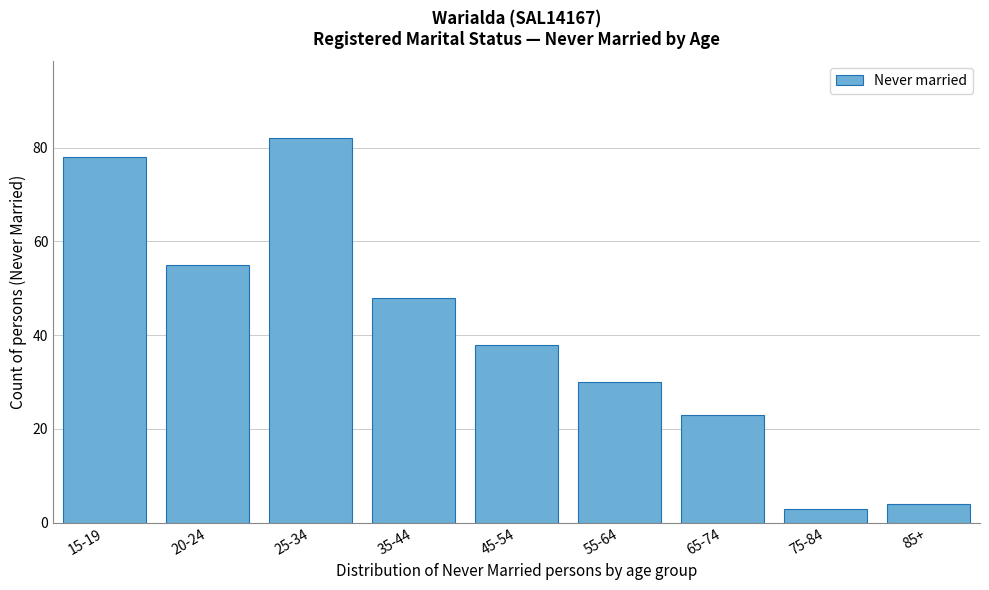

Reading right to left, extract all data points from this chart.

85+=4	75-84=3	65-74=23	55-64=30	45-54=38	35-44=48	25-34=82	20-24=55	15-19=78